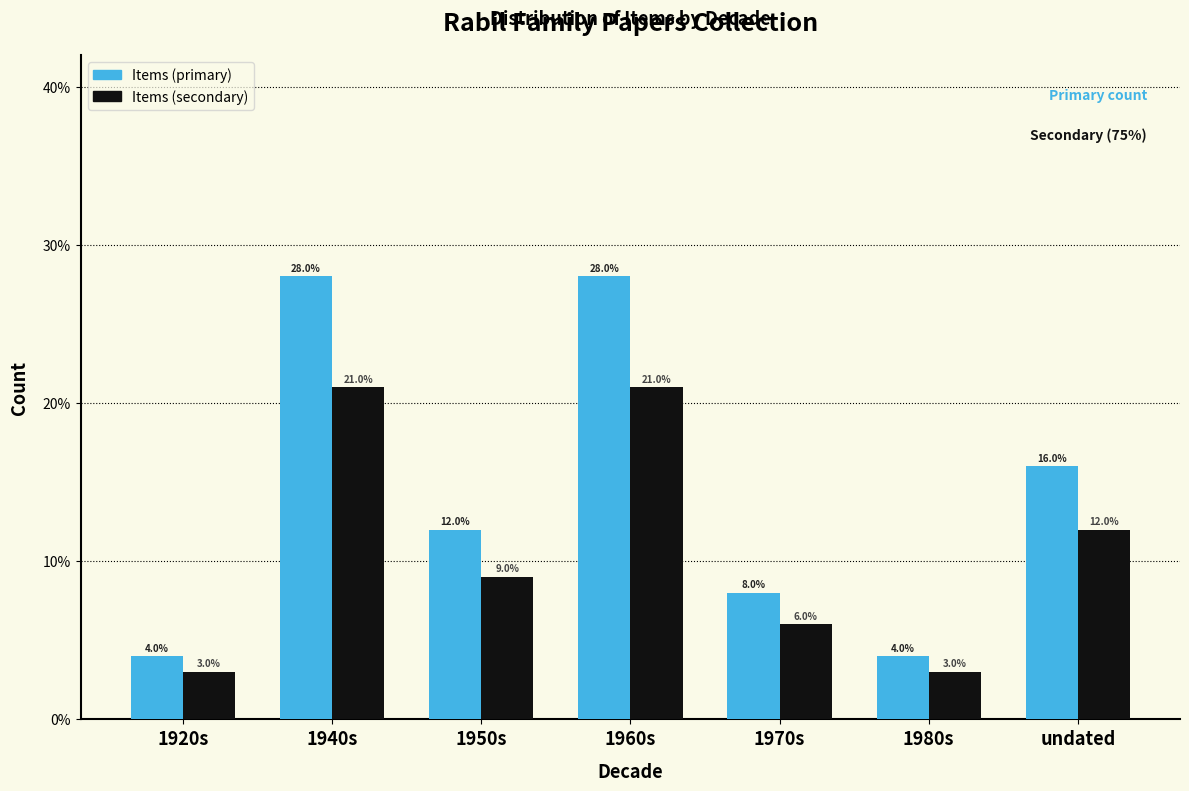

Does the chart contain any negative values?

No